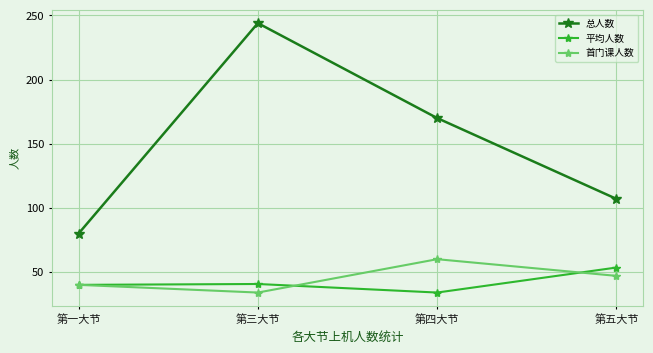

Is it true that 总人数 equals 147.1 at 第五大节?

False